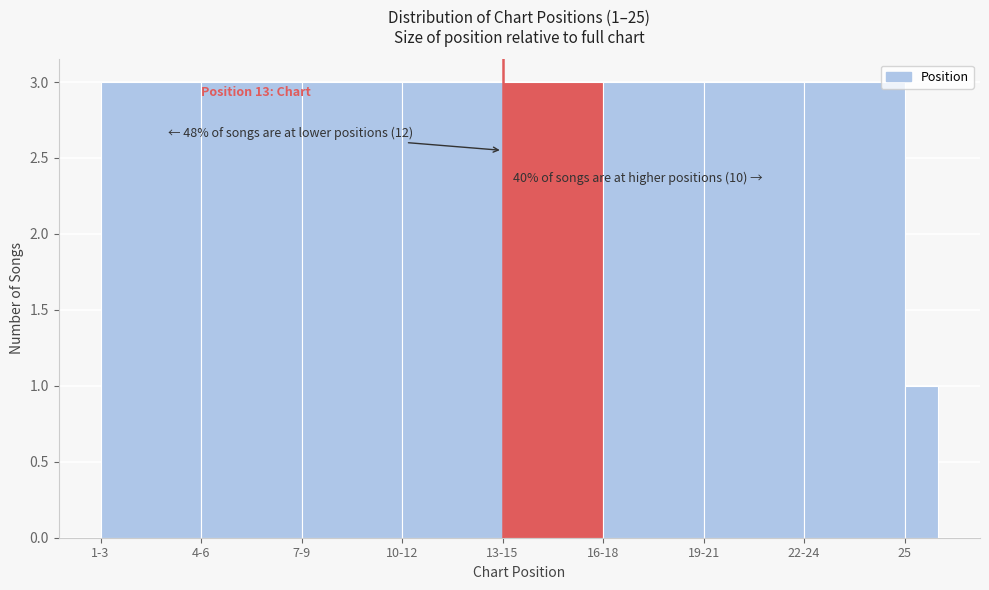

Reading left to right, what are all the values shown in this chart?

1-3=3	4-6=3	7-9=3	10-12=3	13-15=3	16-18=3	19-21=3	22-24=3	25=1